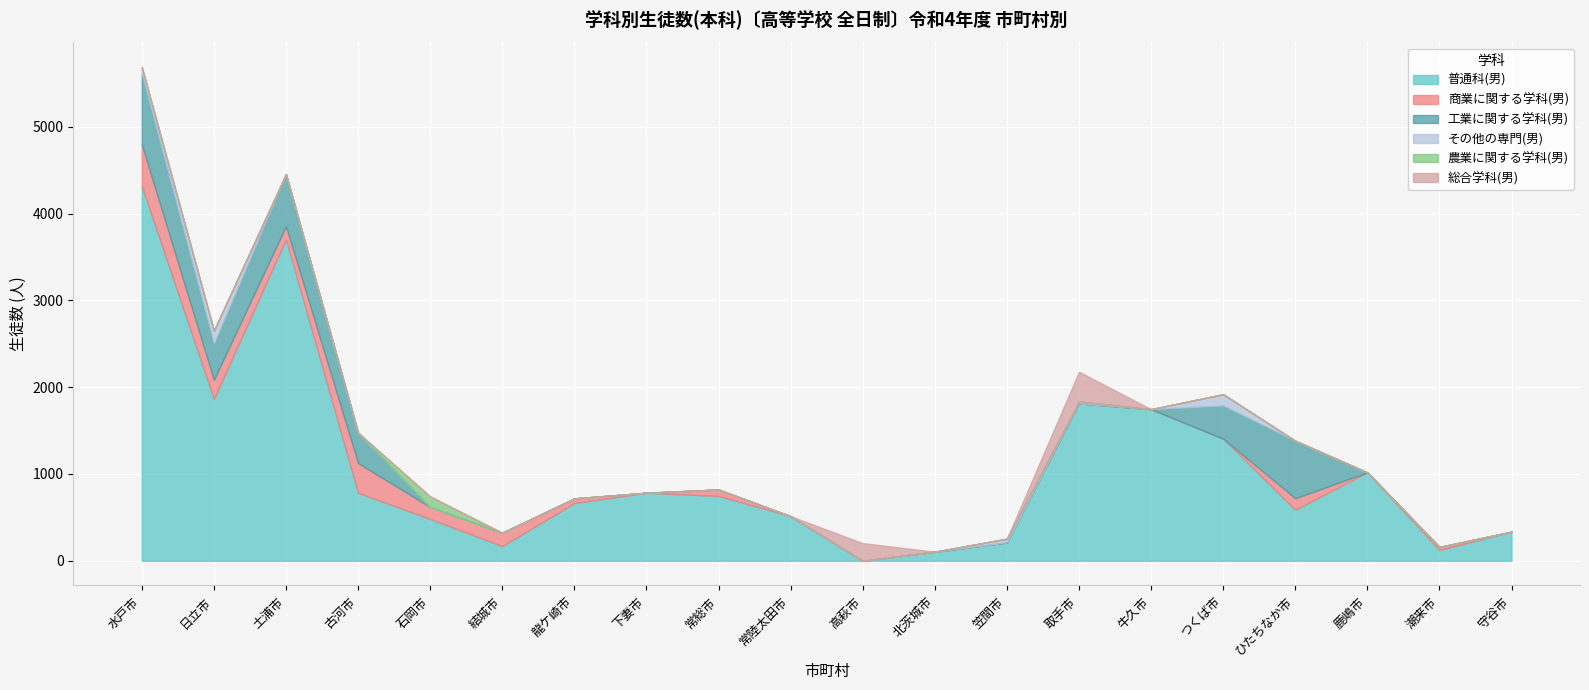

Between 水戸市 and 牛久市, which is larger?

水戸市